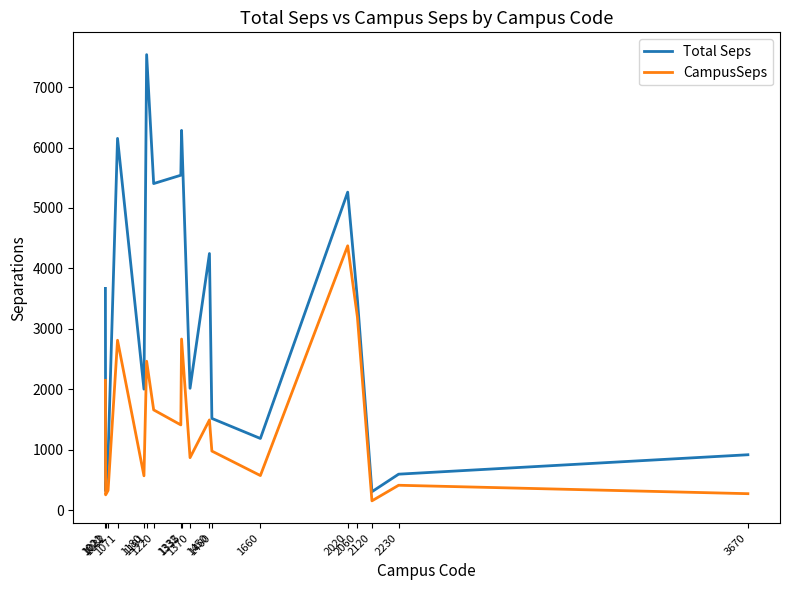

What is the difference between the CampusSeps values at 2060 and 1335?

364.8